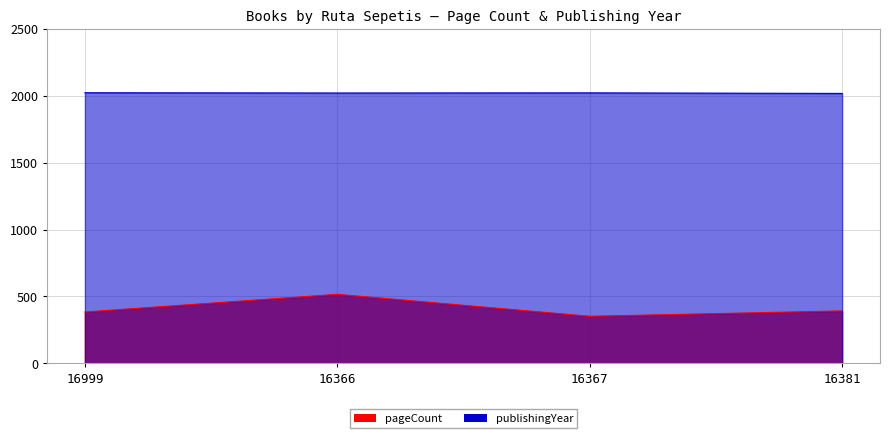

True or false: publishingYear and pageCount intersect in this chart.

False